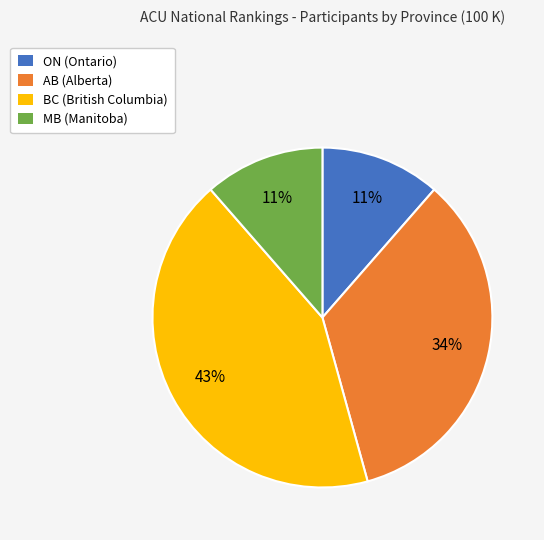

What is the ratio of the value at MB (Manitoba) to the value at BC (British Columbia)?

0.3